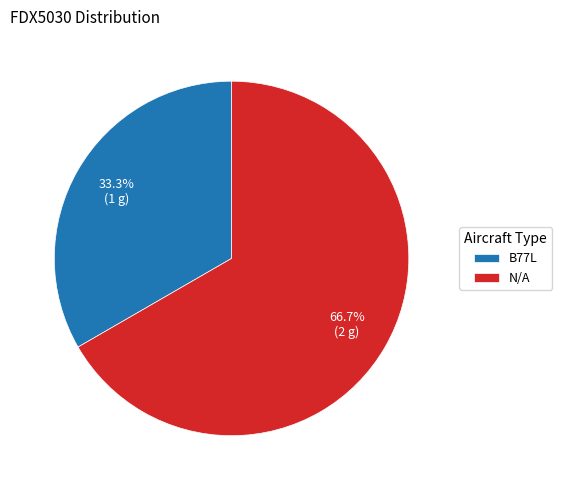

True or false: N/A accounts for 67% of the total.

True